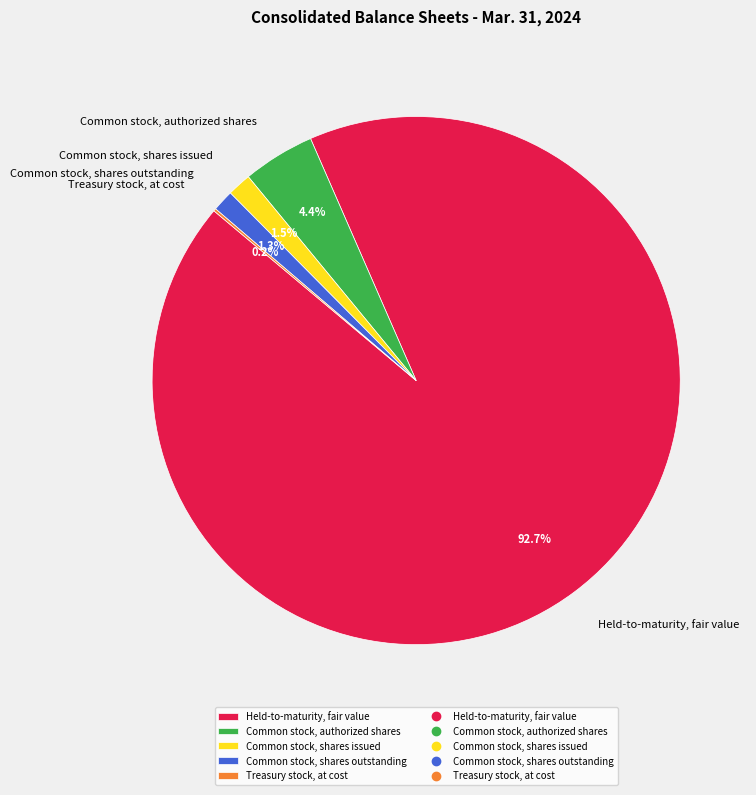

True or false: Held-to-maturity, fair value accounts for 93% of the total.

True